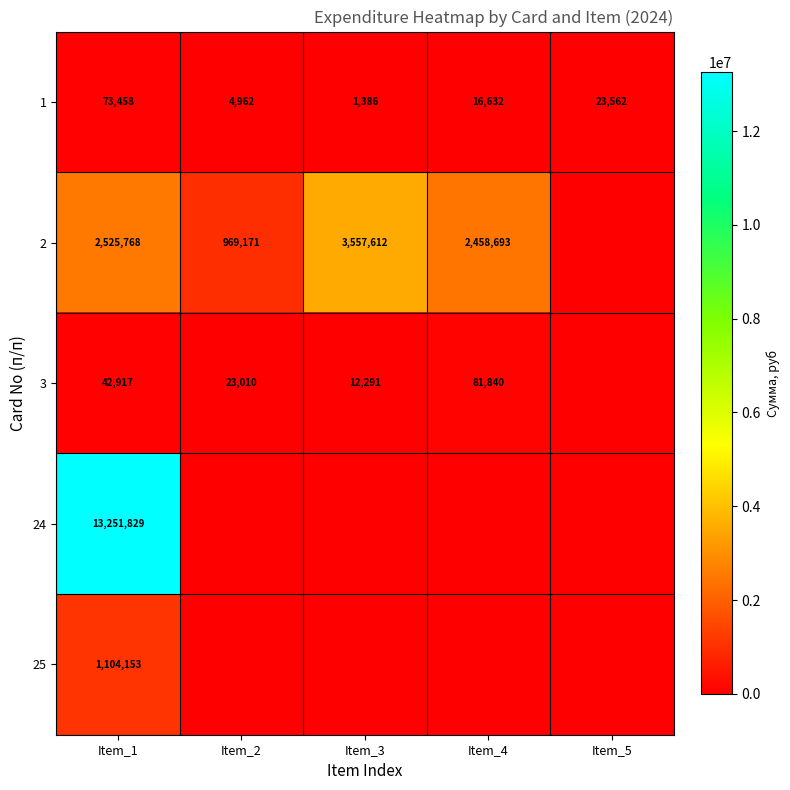

What is the lowest value of the 1 series?

1386